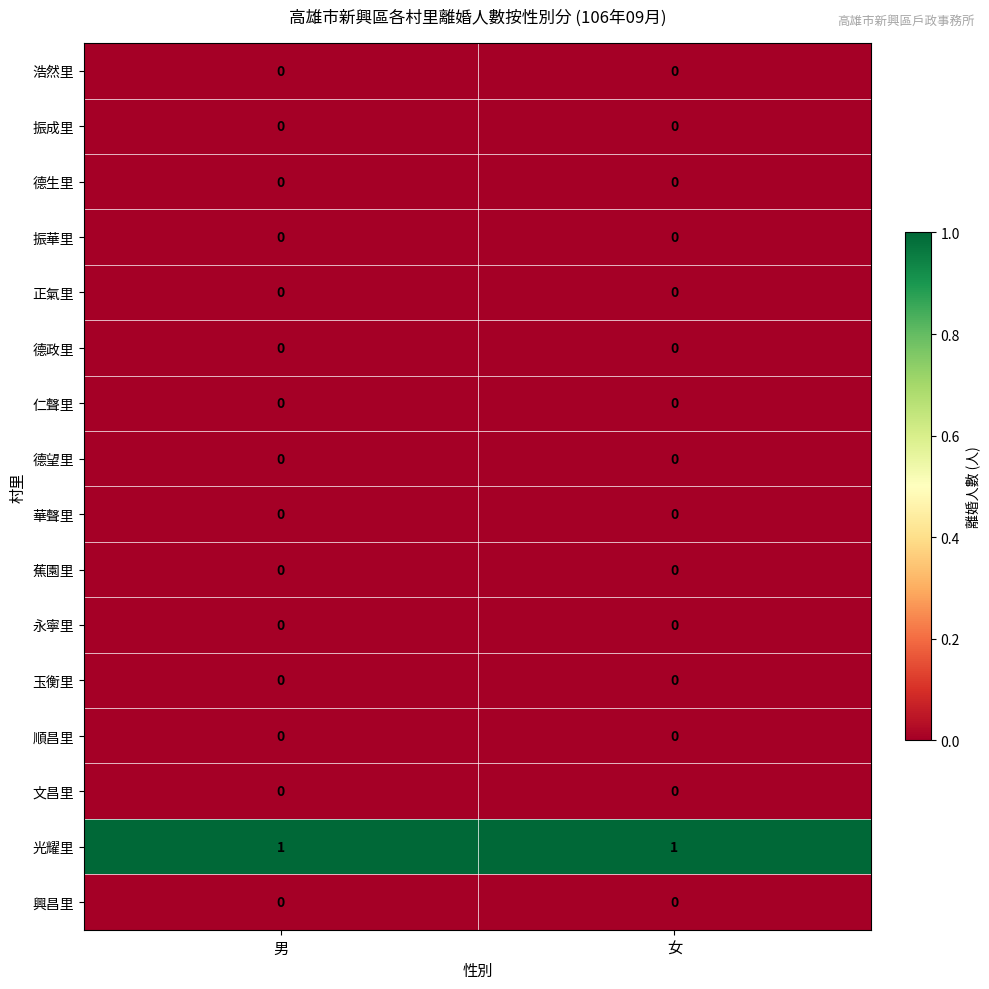

What is the total value across all series at 男?

1